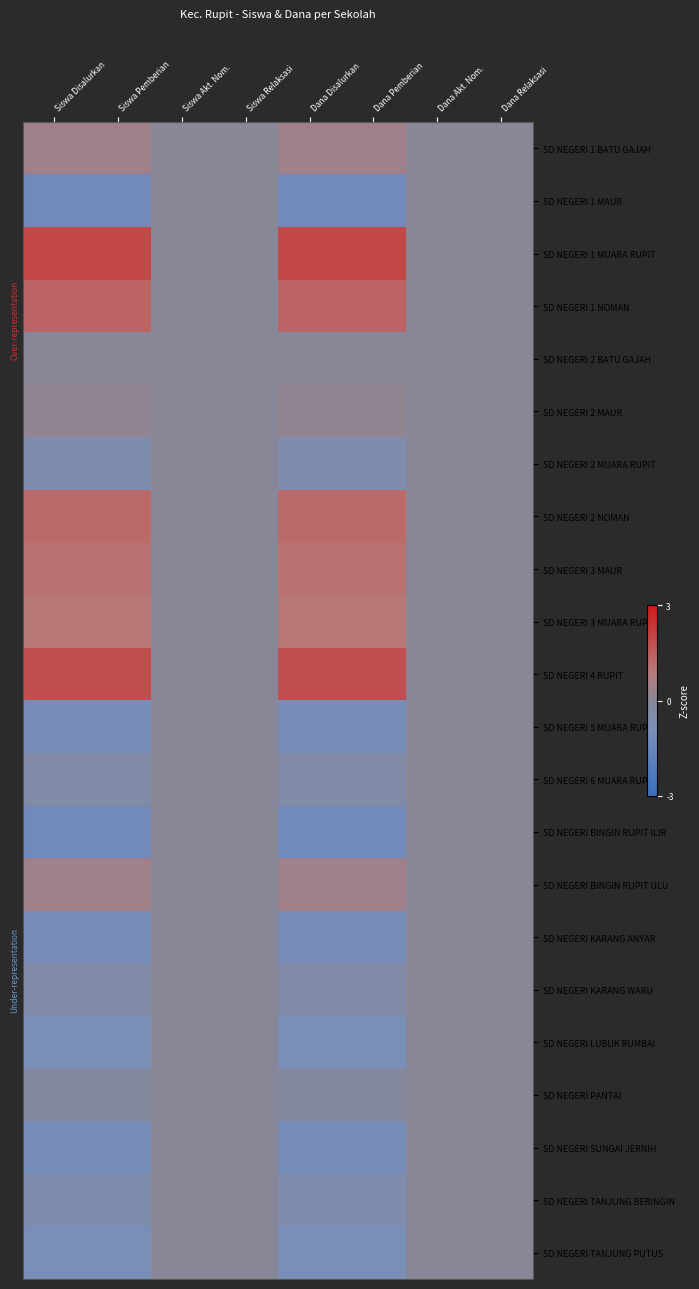

At how many categories does at least one series exceed 0?

4